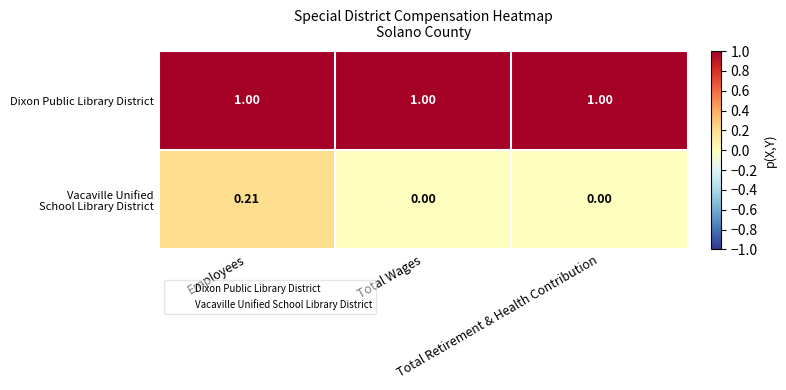

List the series in order of their overall mean, lowest first.

Vacaville Unified School Library District, Dixon Public Library District